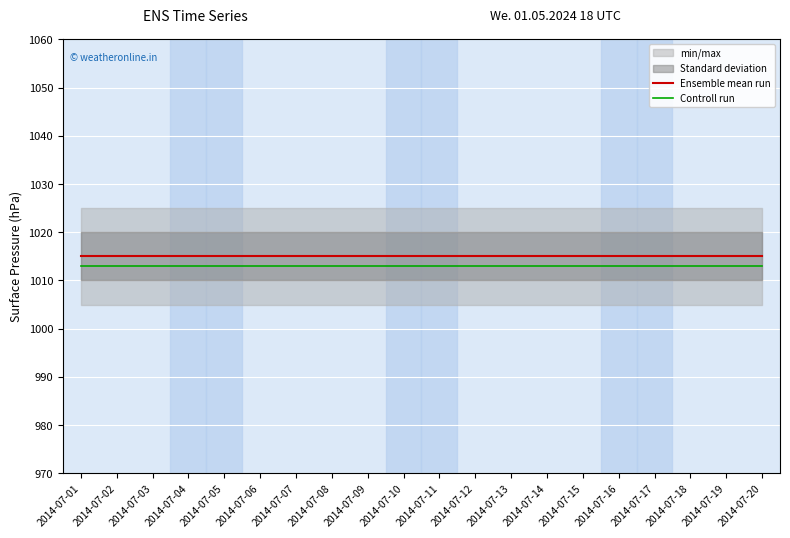

True or false: Controll run and Ensemble mean run intersect in this chart.

False